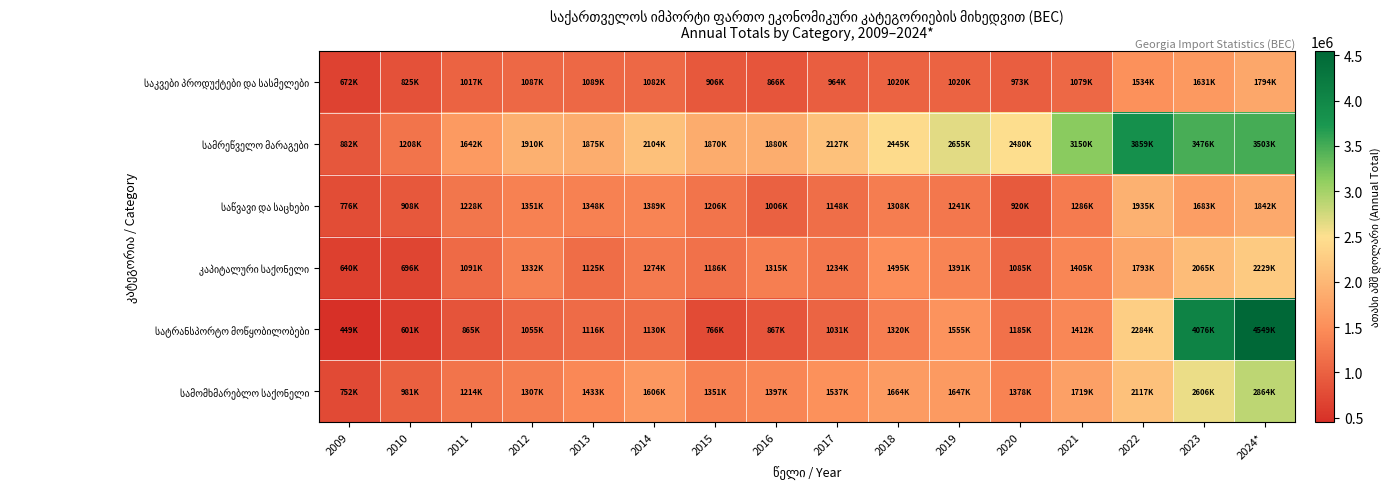

At which category is the sum across all series the highest?

2024*